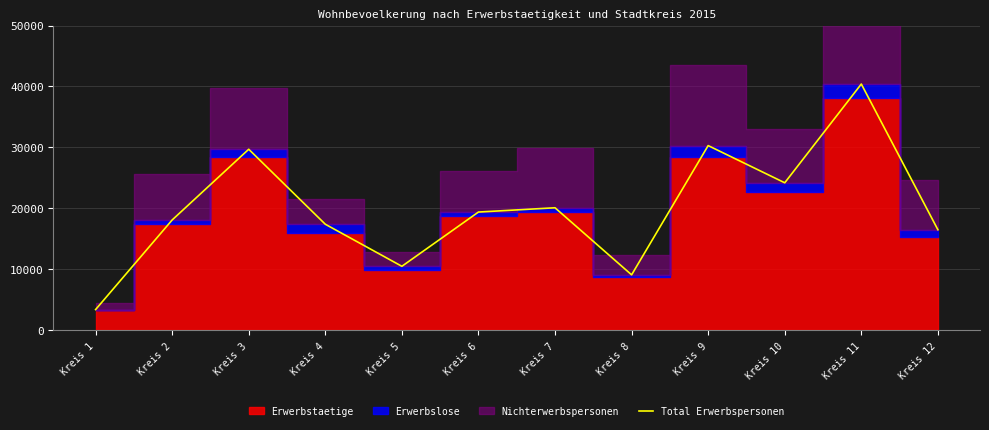

Rank the categories by value from lowest to highest.

Kreis 1, Kreis 8, Kreis 5, Kreis 12, Kreis 4, Kreis 2, Kreis 6, Kreis 7, Kreis 10, Kreis 3, Kreis 9, Kreis 11